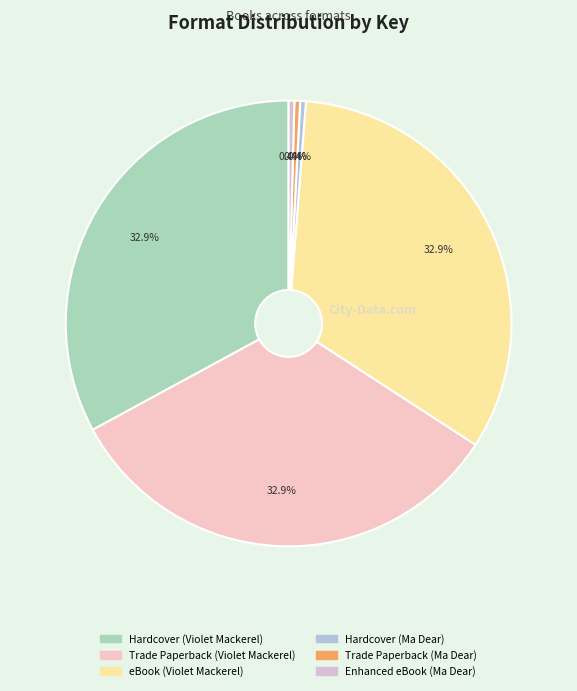

The Enhanced eBook (Ma Dear) slice represents 6% of the pie. True or false?

False